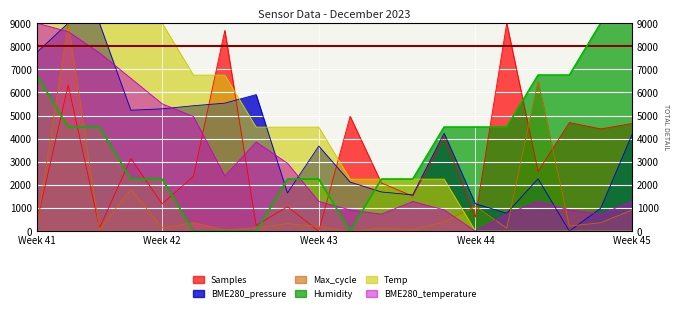

What is the average value of the BME280_temperature series?

3085.7